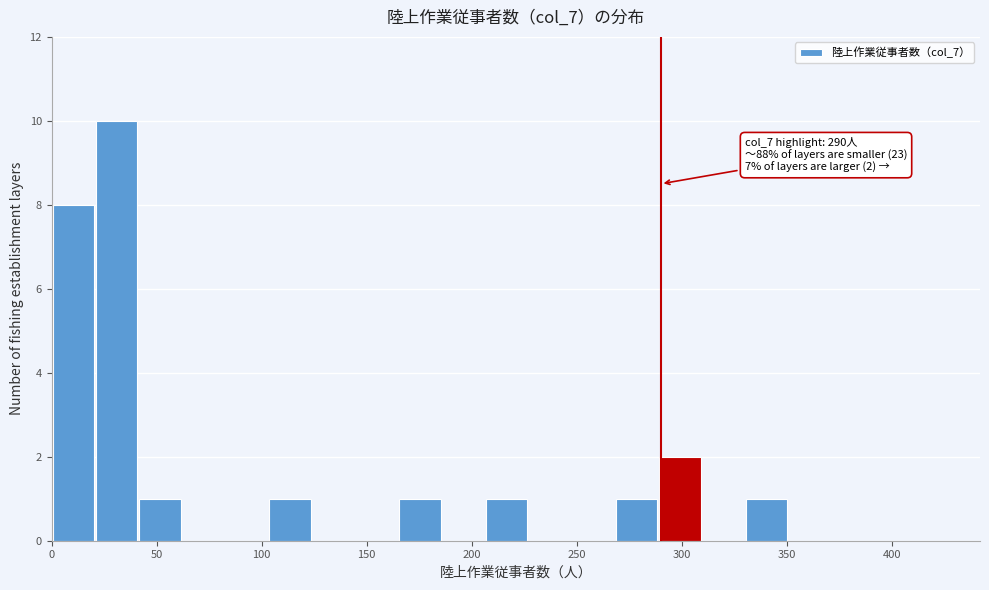

Which range on the x-axis has the tallest bar?

20 to 40